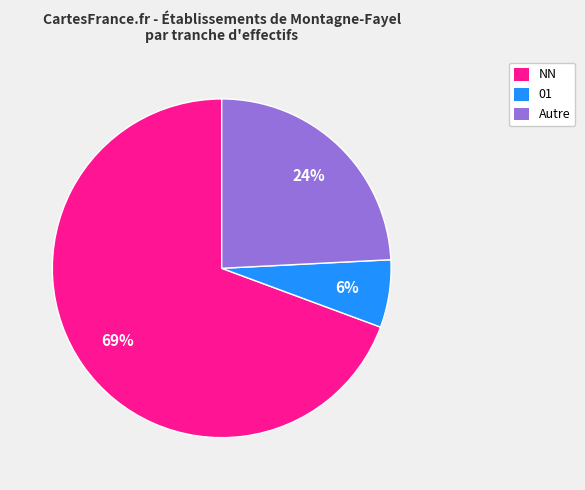

To the nearest percent, what is the average slice percentage?

33%